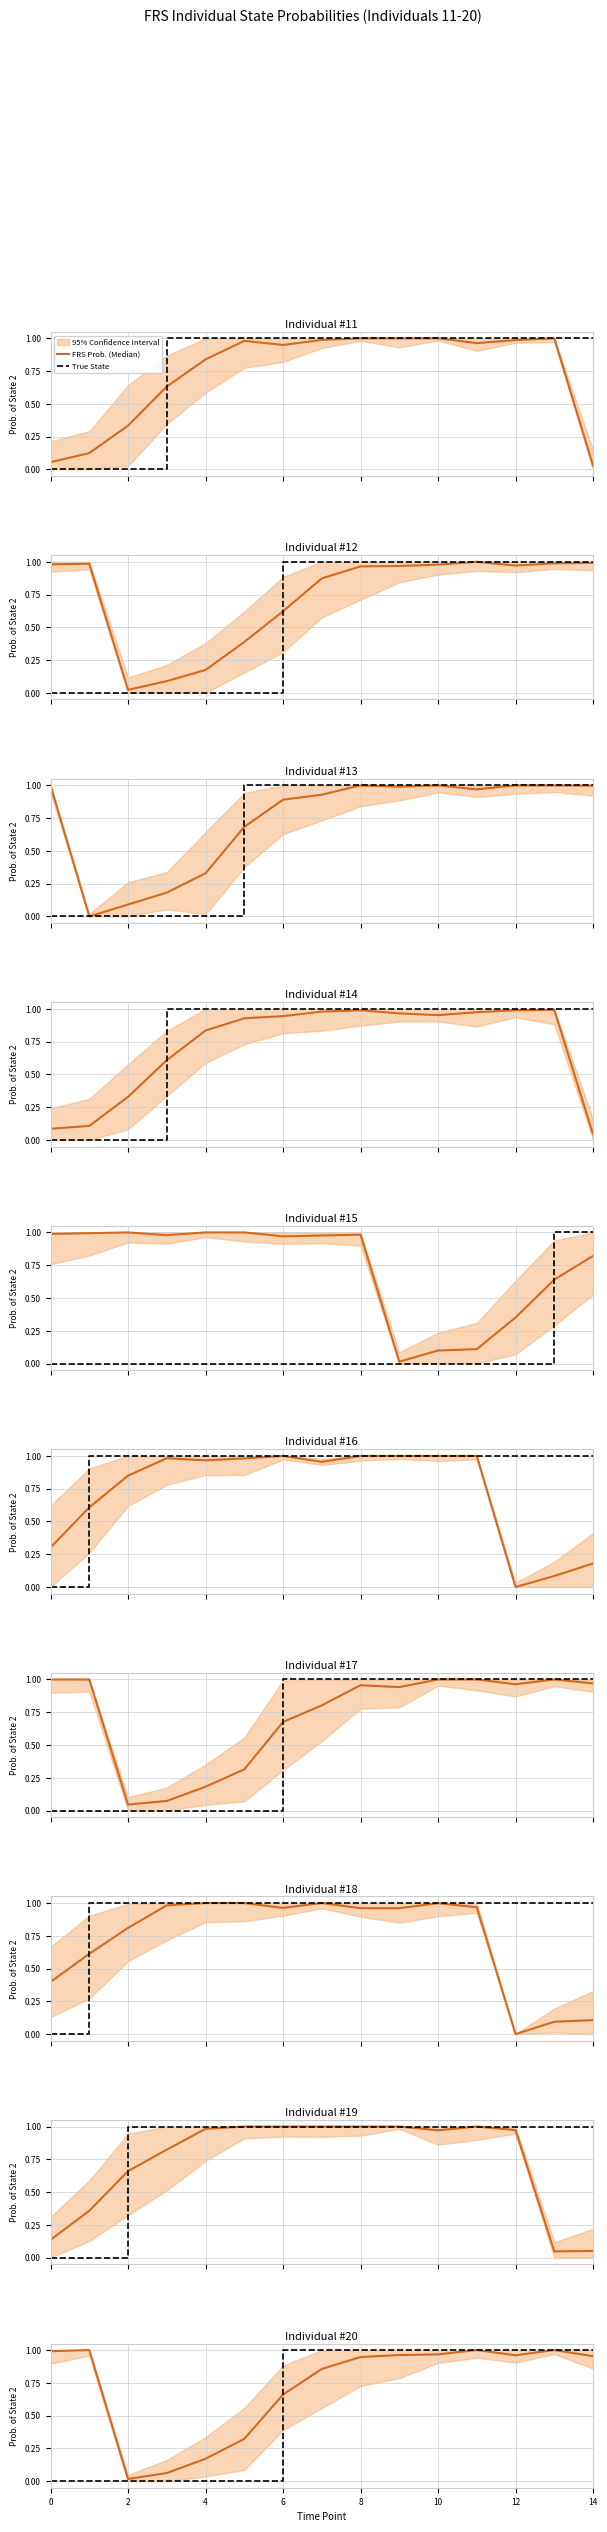

True or false: CI_lower and CI_upper intersect in this chart.

False